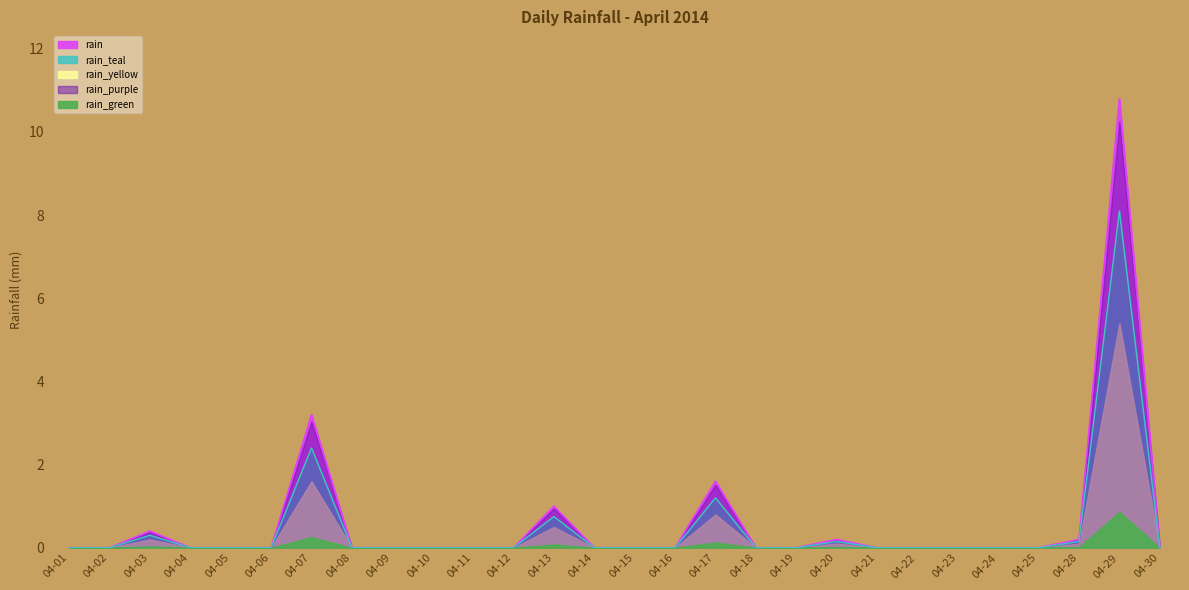

True or false: the data shows -7.2 at 04-05.

False